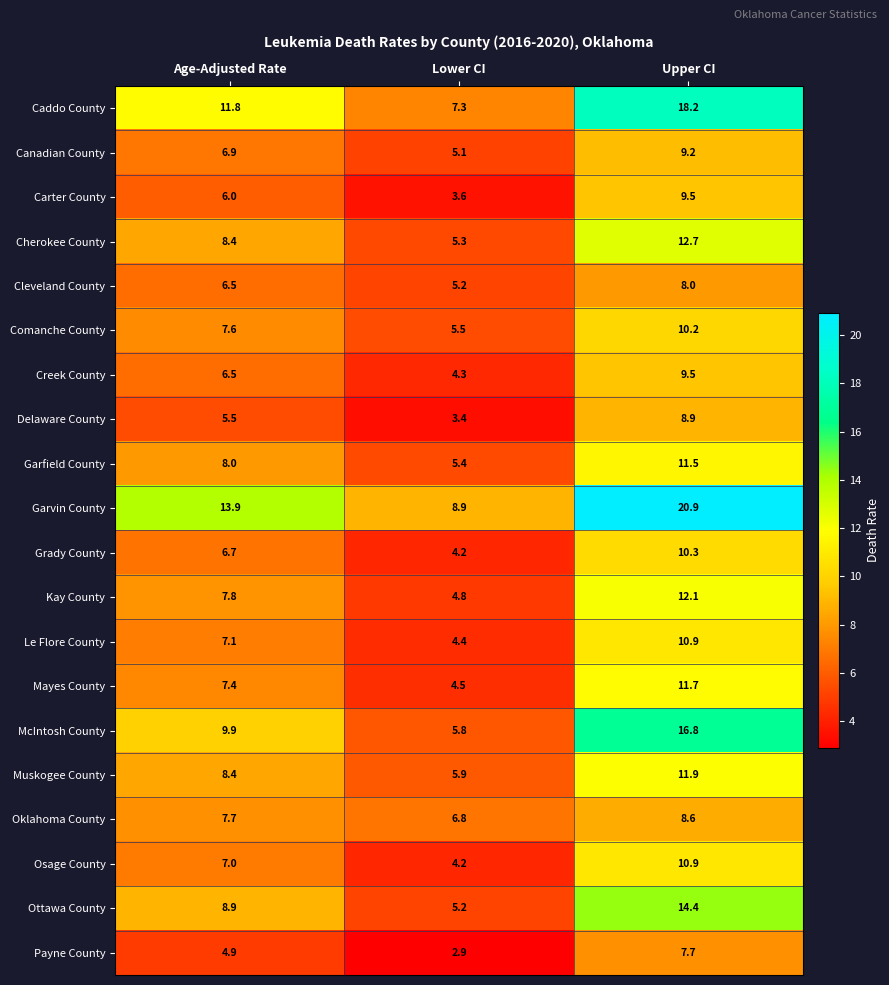

At which category is the sum across all series the highest?

Upper CI